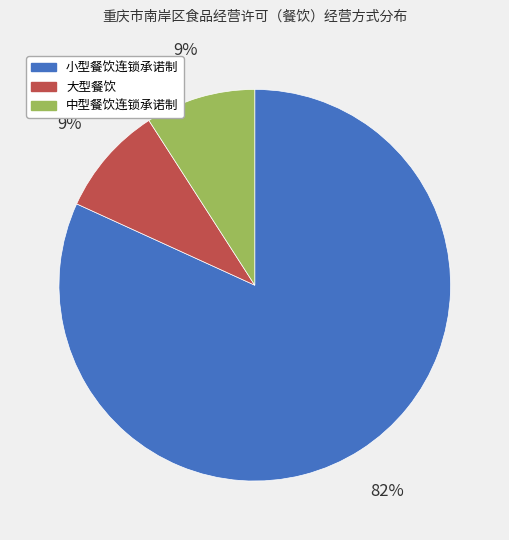

True or false: 大型餐饮 accounts for 1% of the total.

False